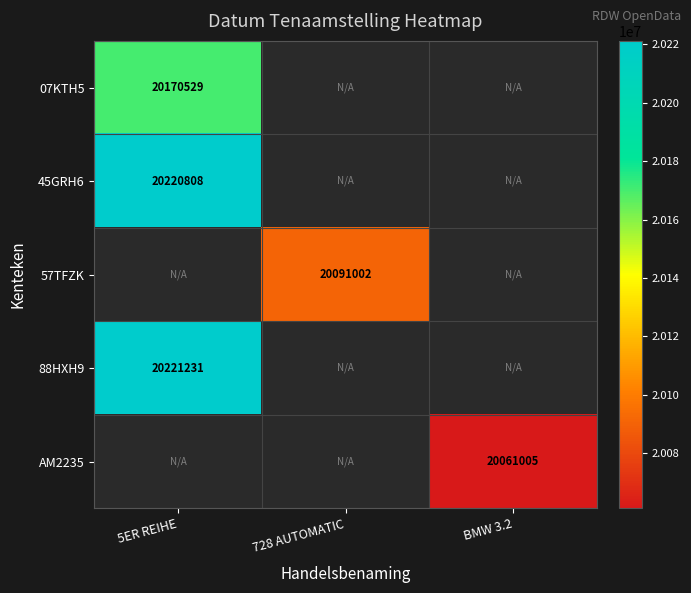

The 07KTH5 series shows 20170529 at 5ER REIHE. True or false?

True